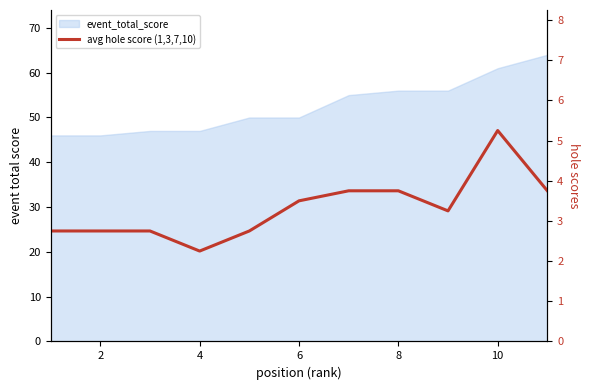

What is the ratio of the value at 9 to the value at 0?

1.9